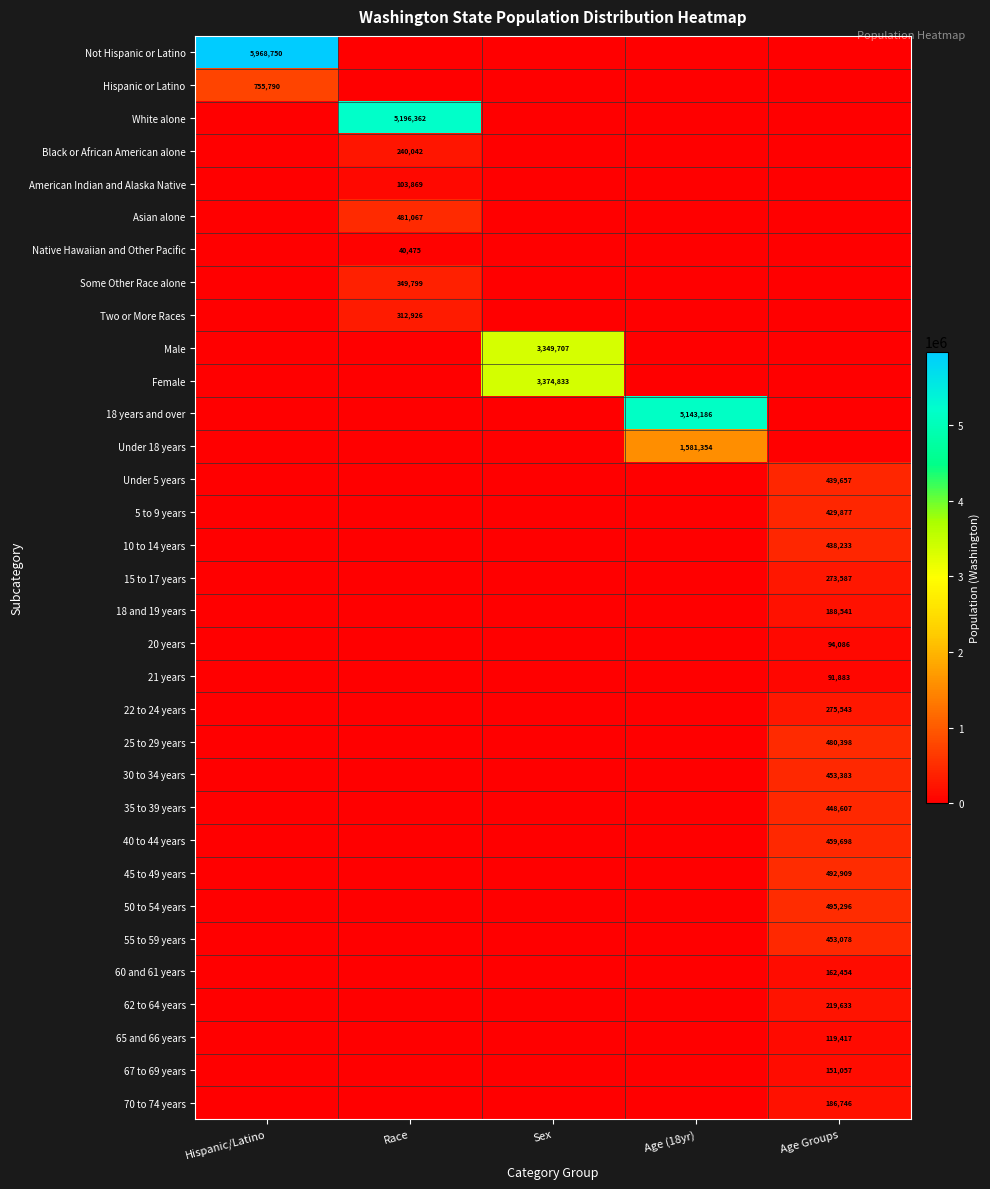

True or false: 22 to 24 years has a value of 275543 at Age Groups.

True